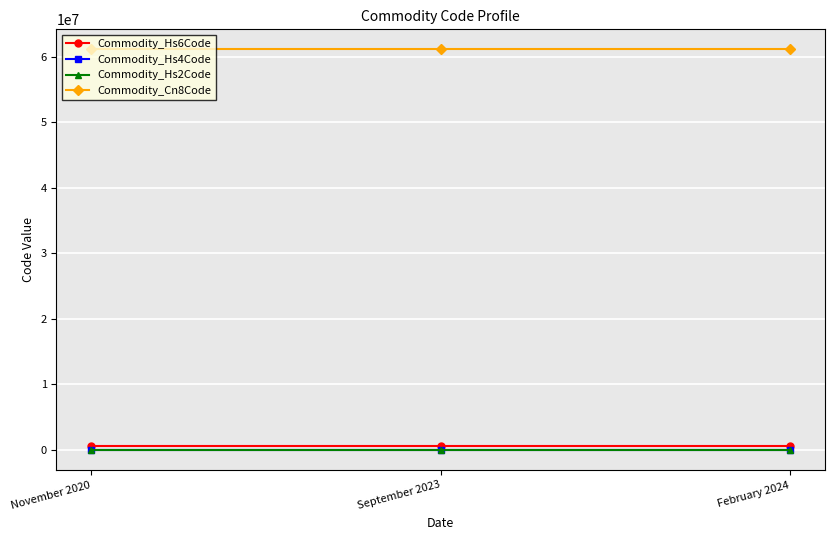

What is the average value of the Commodity_Hs2Code series?

61